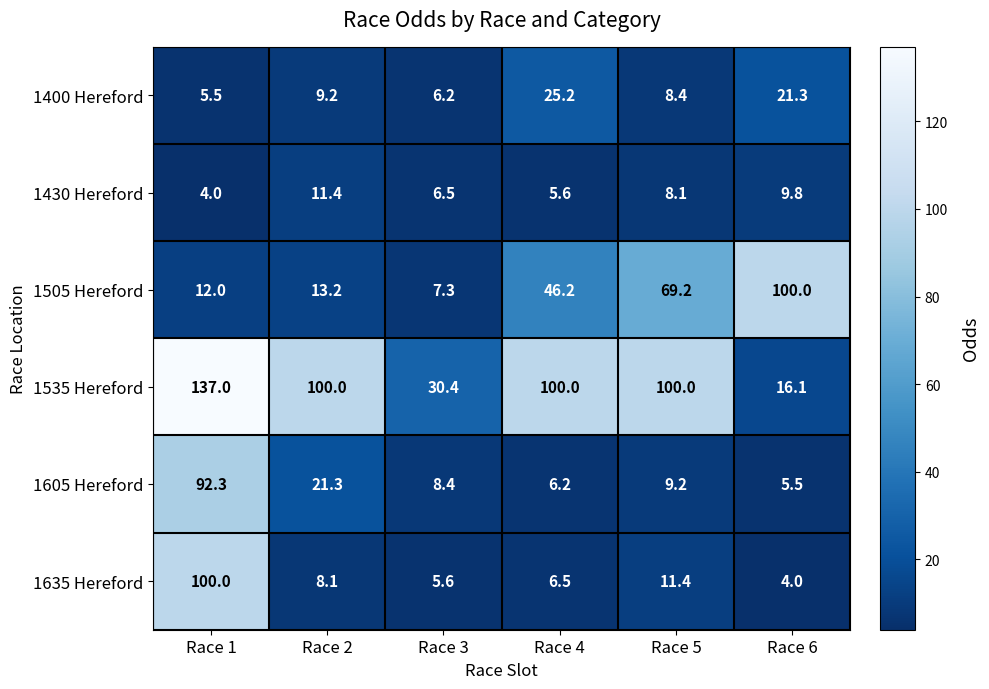

What is the minimum value shown in the chart?

4.0